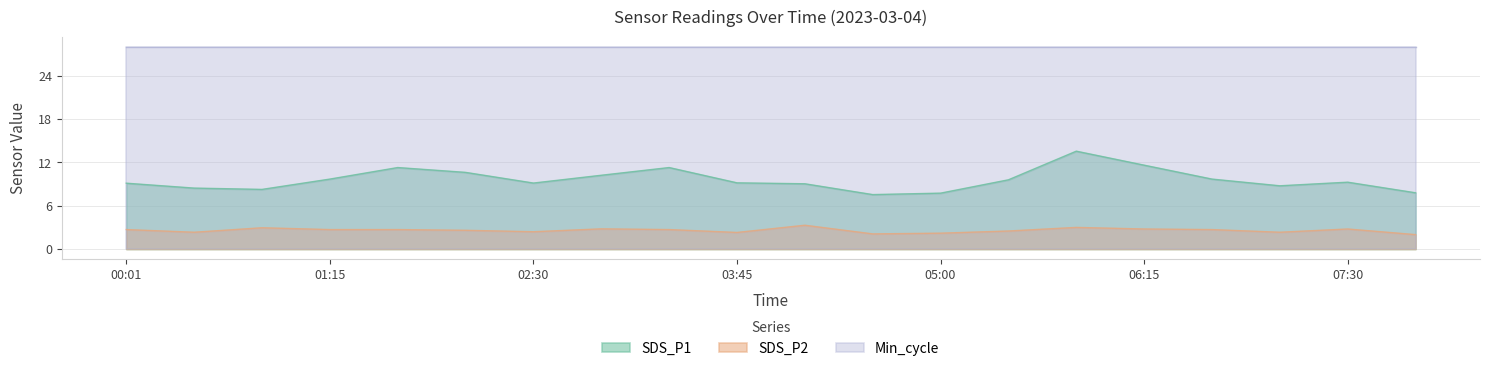

What is the sum of the SDS_P2 values at 04:10 and 01:15?

6.0